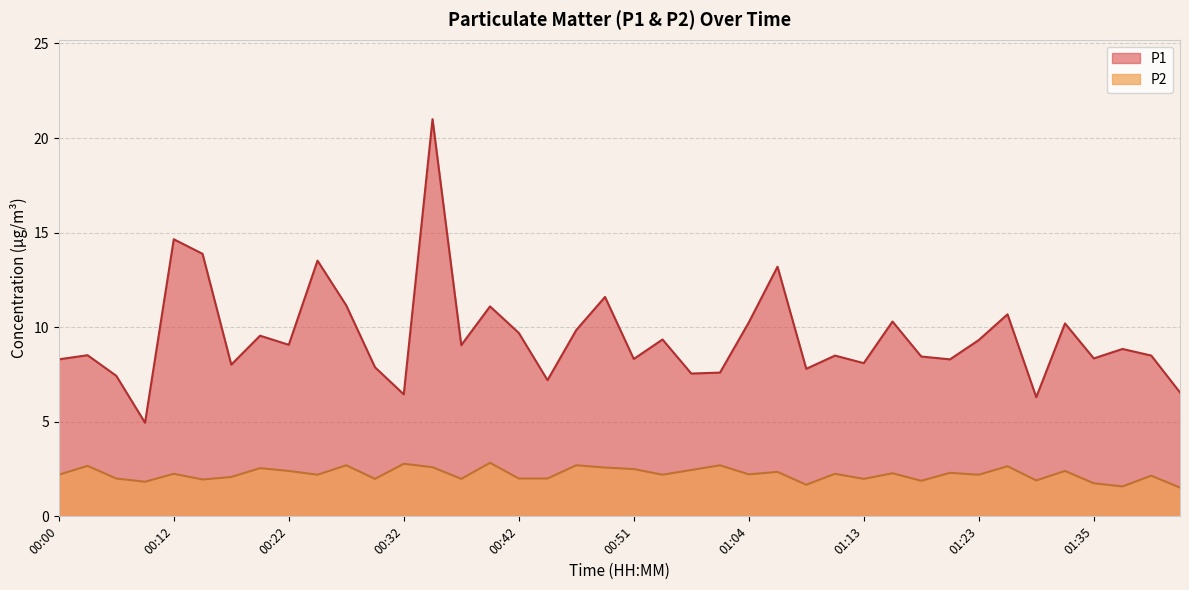

Which series changed the most between 00:25 and 01:01?

P1